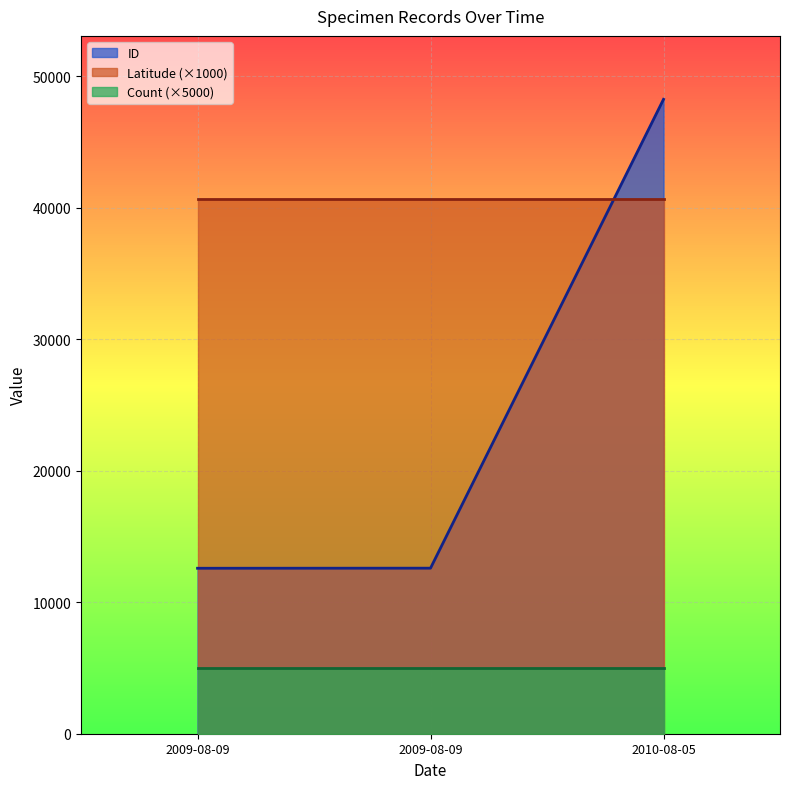

What is the label of the 2nd point from the right?

2009-08-09